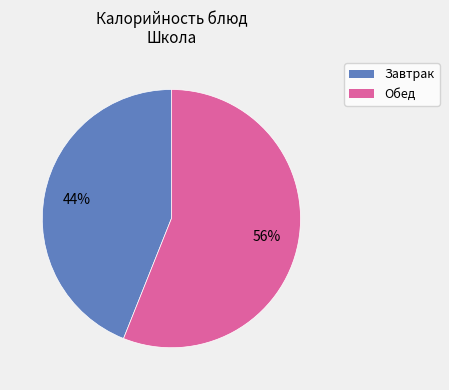

Does any single category account for the majority?

Yes